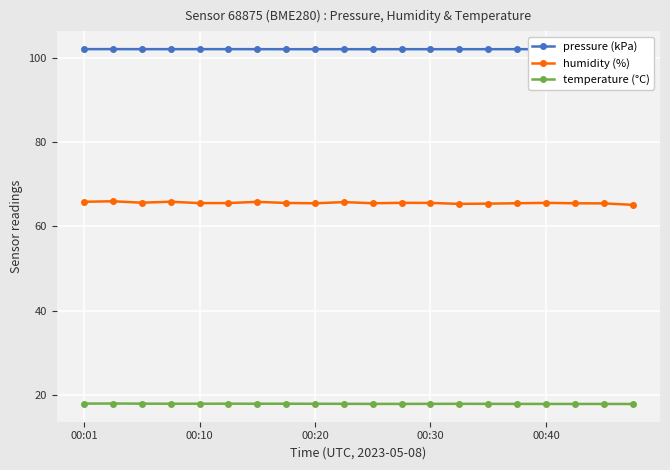

Is this an area chart (filled region under the line)?

No